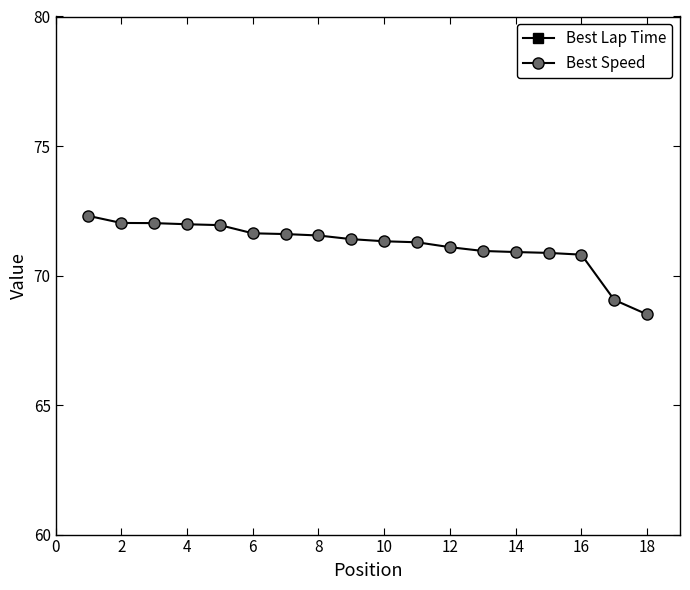

What is the highest value of the Best Speed series?

72.3